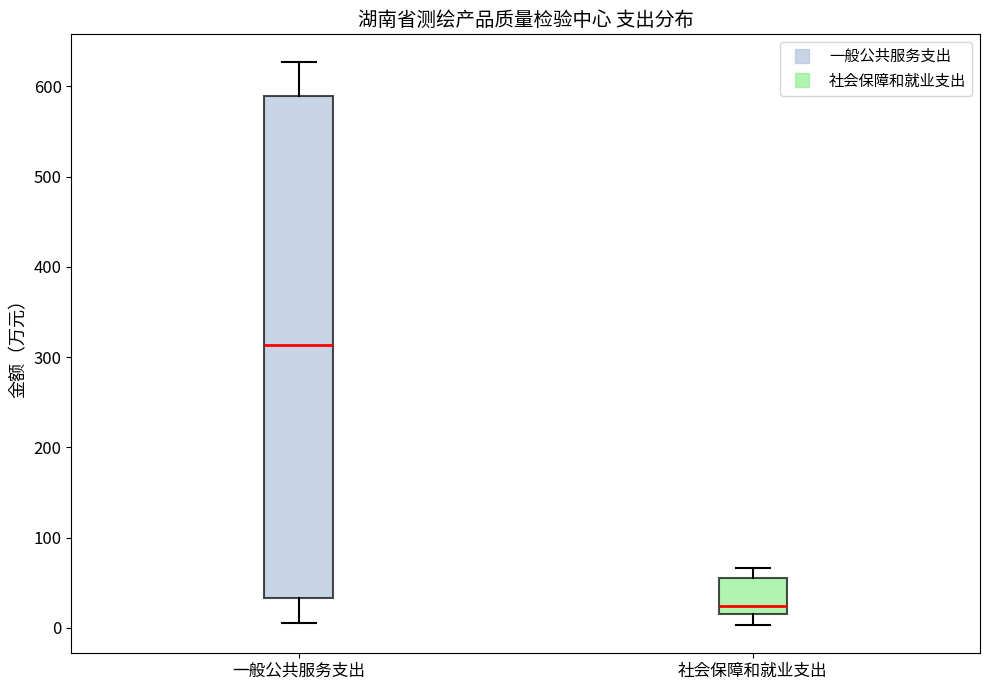

Reading left to right, transcribe this box plot: for each box, give where its median line is, the range the box spans, and where its two whiskers end, as read against the y-axis. The values are not printed on the chart, so give them approximately, as read against the axis.

一般公共服务支出: median 310, box 30 to 590, whiskers 0 to 630
社会保障和就业支出: median 20 (just above the box's lower edge), box 20 to 50, whiskers 0 to 70